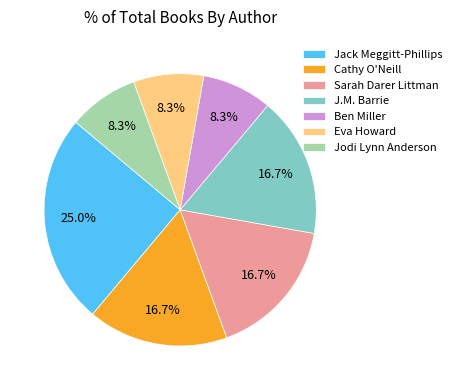

Which slice is the largest?

Jack Meggitt-Phillips